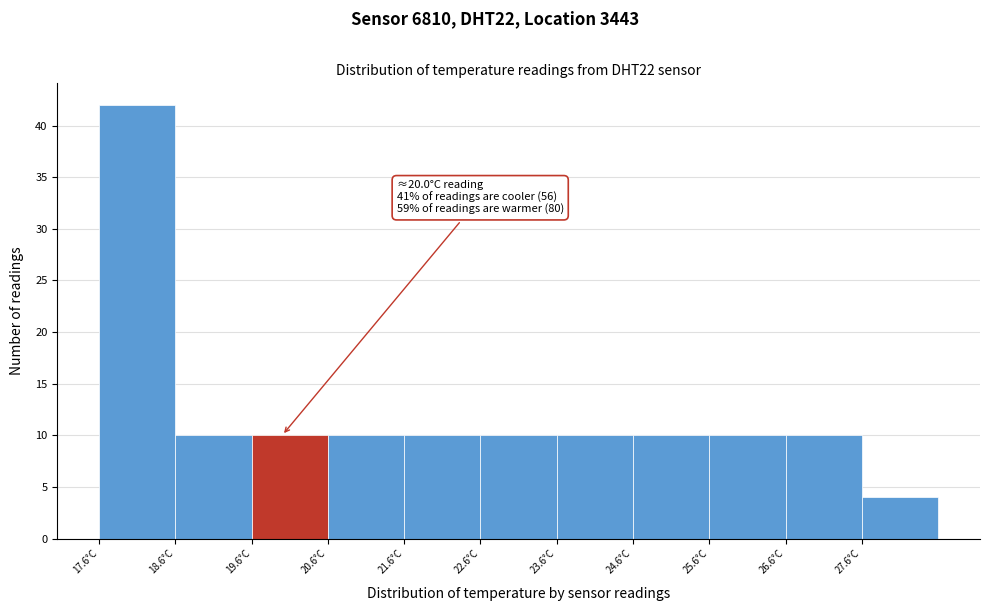

Which range on the x-axis has the tallest bar?

17.6 to 18.6